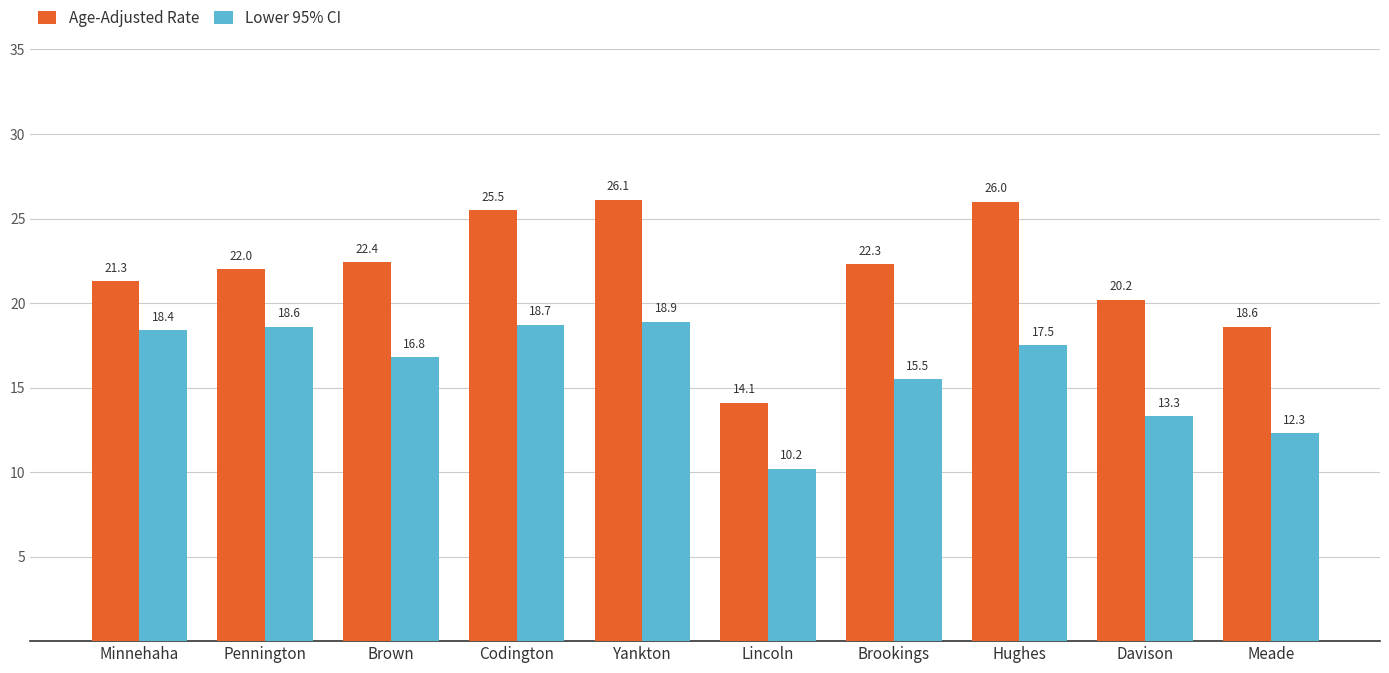

What is the difference between the Lower 95% CI values at Brown and Codington?

1.9